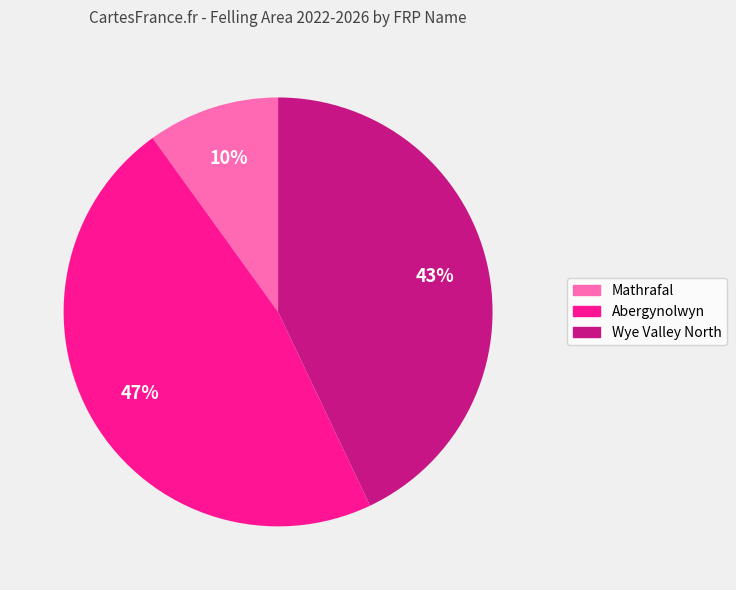

To the nearest percent, what is the difference between the largest and smallest slice percentages?

37%